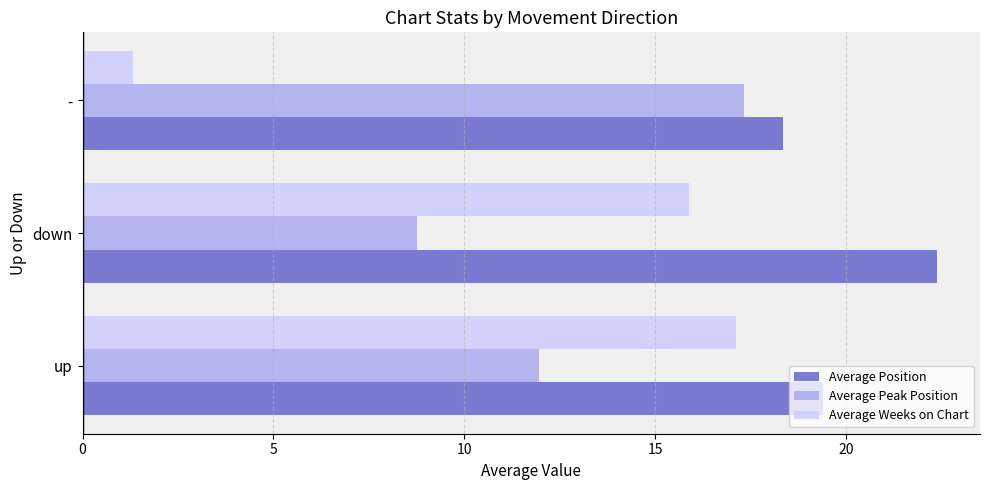

Is it true that Average Weeks on Chart equals 1.3 at -?

True